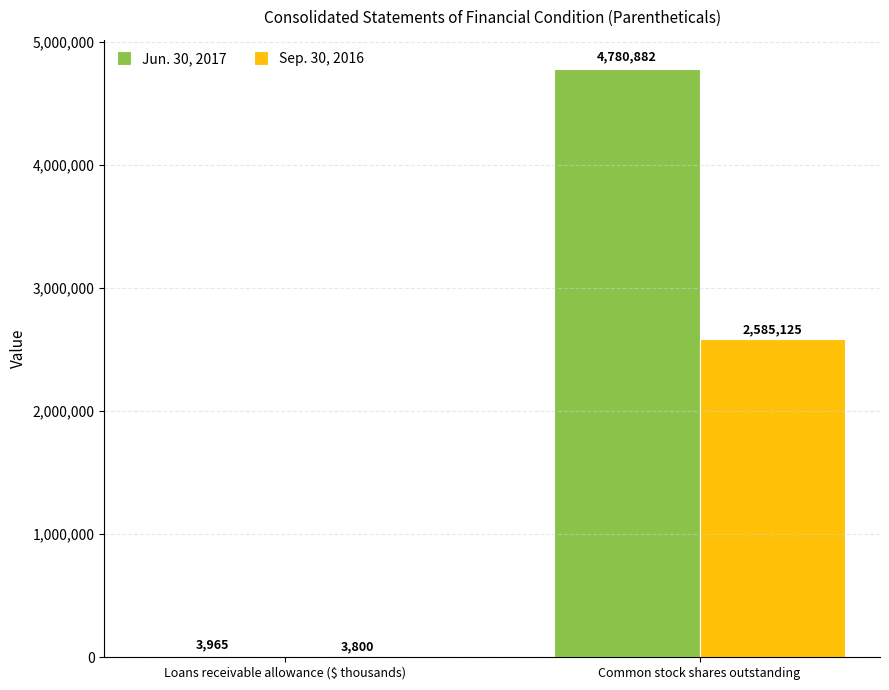

At which label is Sep. 30, 2016 closest to 1294462?

Loans receivable allowance ($ thousands)